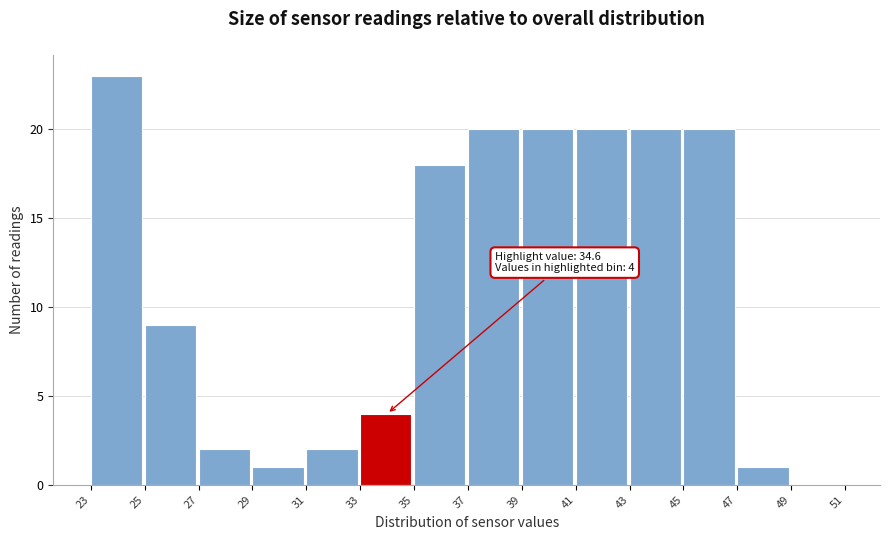

Over which range of the x-axis is the bar tallest?

23 to 25